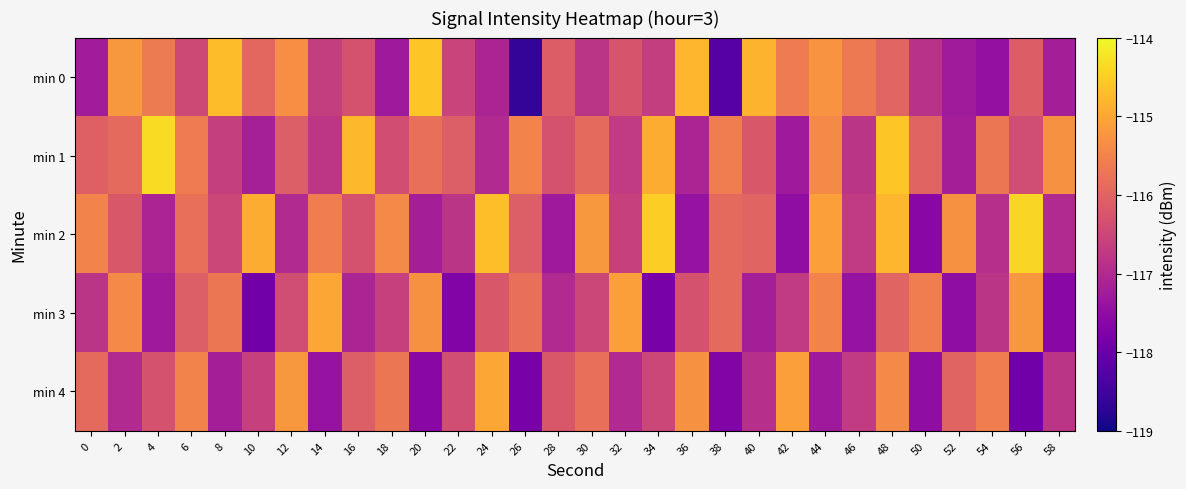

Between 38 and 58, which is larger?

58